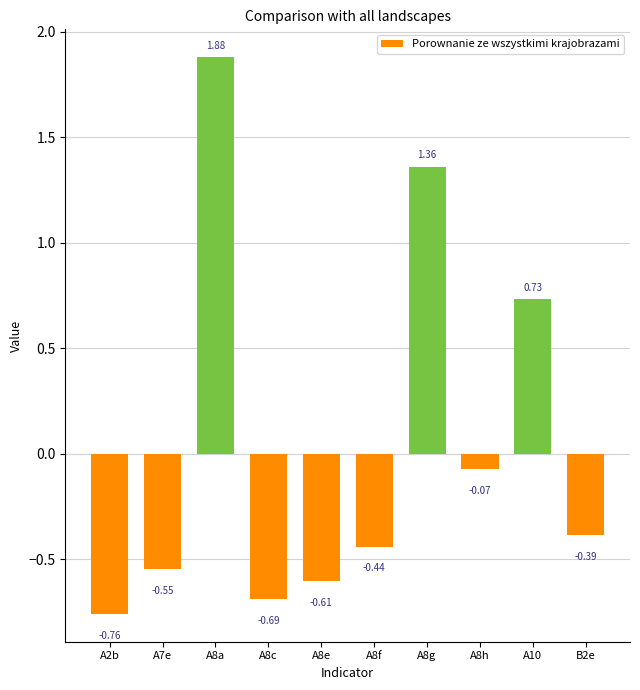

Which label corresponds to the smallest value in the chart?

A2b